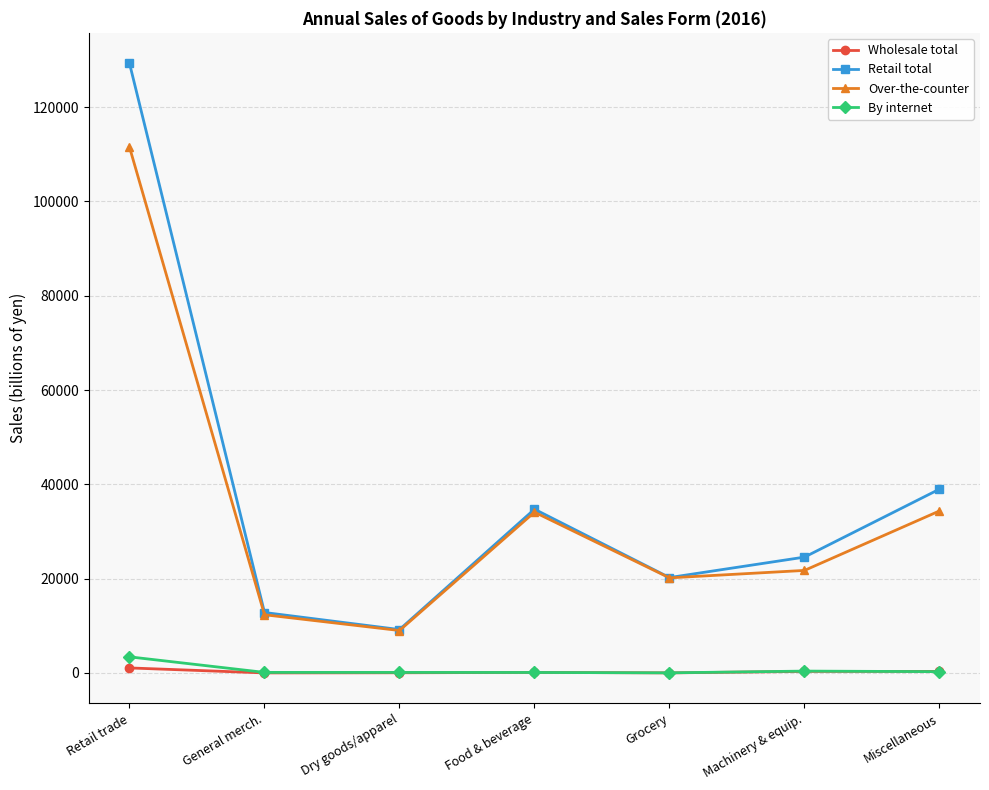

The Over-the-counter series shows 21742.0 at Machinery & equip.. True or false?

True